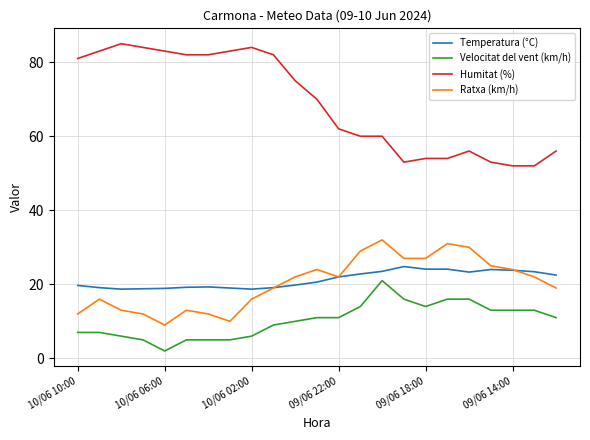

True or false: Velocitat del vent (km/h) and Temperatura (°C) cross at least once.

False